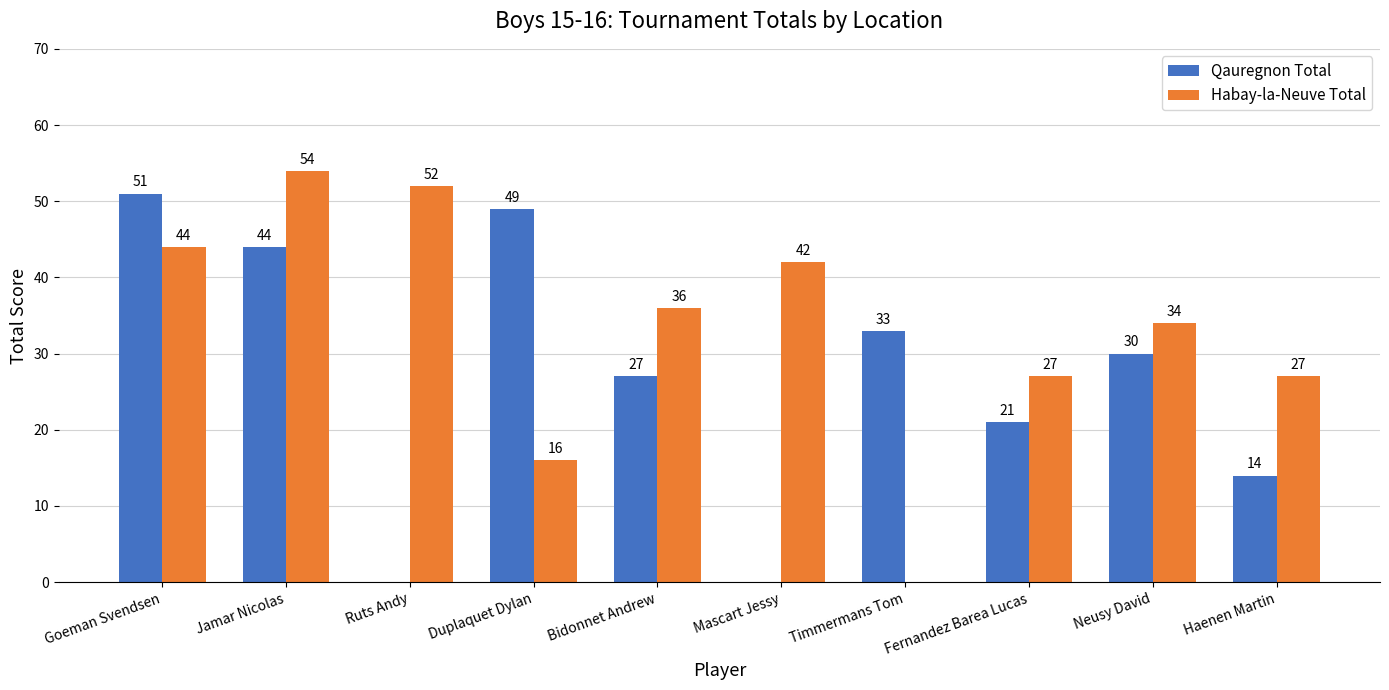

Which label corresponds to the largest value in the chart?

Jamar Nicolas